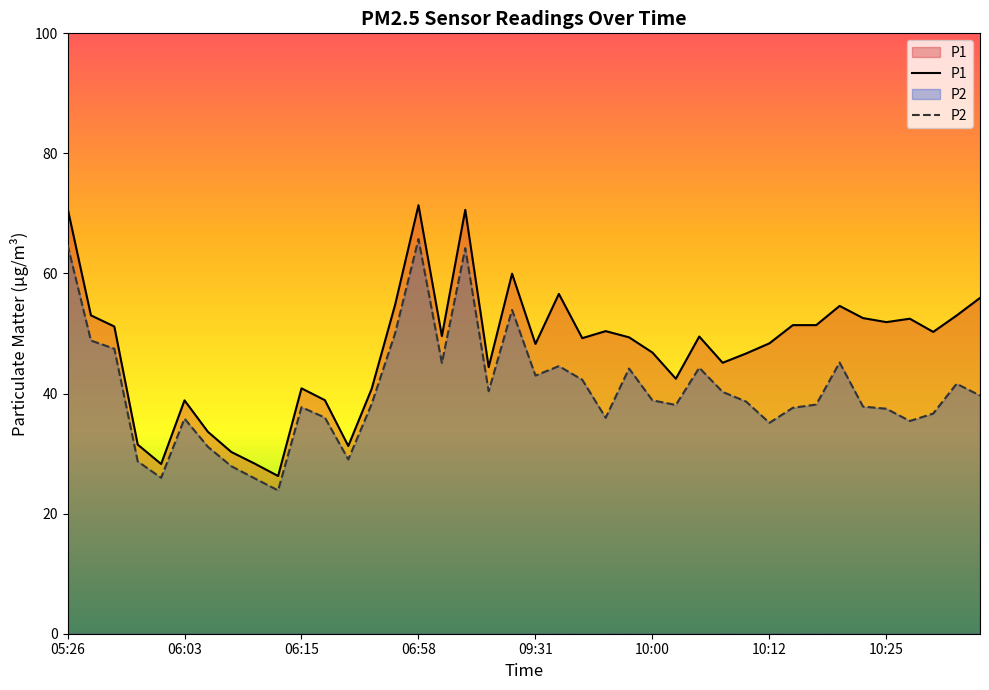

True or false: P1 and P2 intersect in this chart.

False